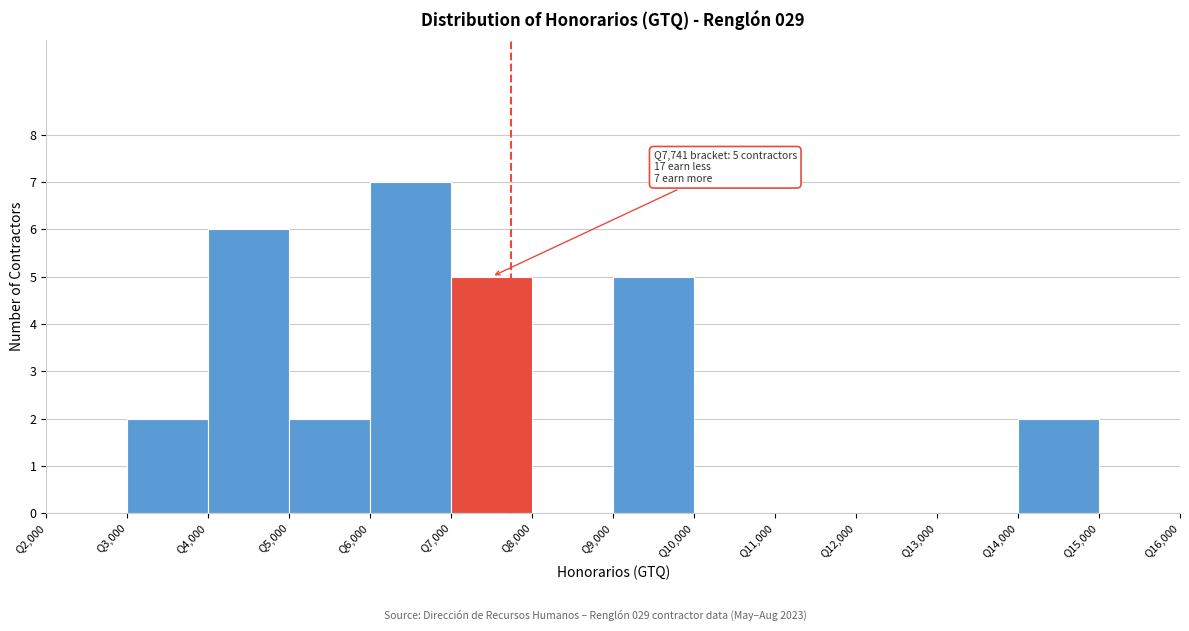

Over which range of the x-axis is the bar tallest?

6000 to 7000